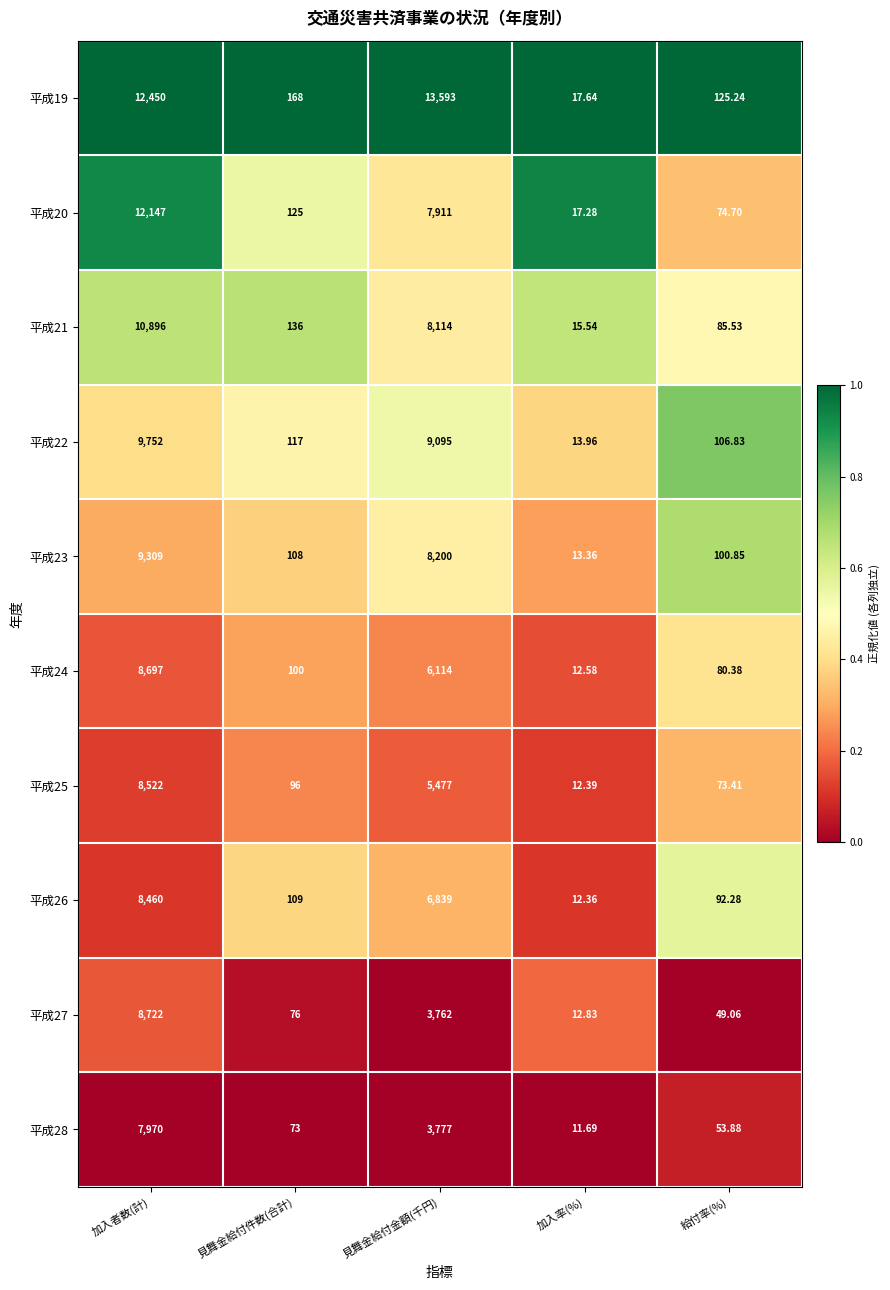

At 加入者数(計), list the series in order from largest to smallest.

平成19, 平成20, 平成21, 平成22, 平成23, 平成27, 平成24, 平成25, 平成26, 平成28